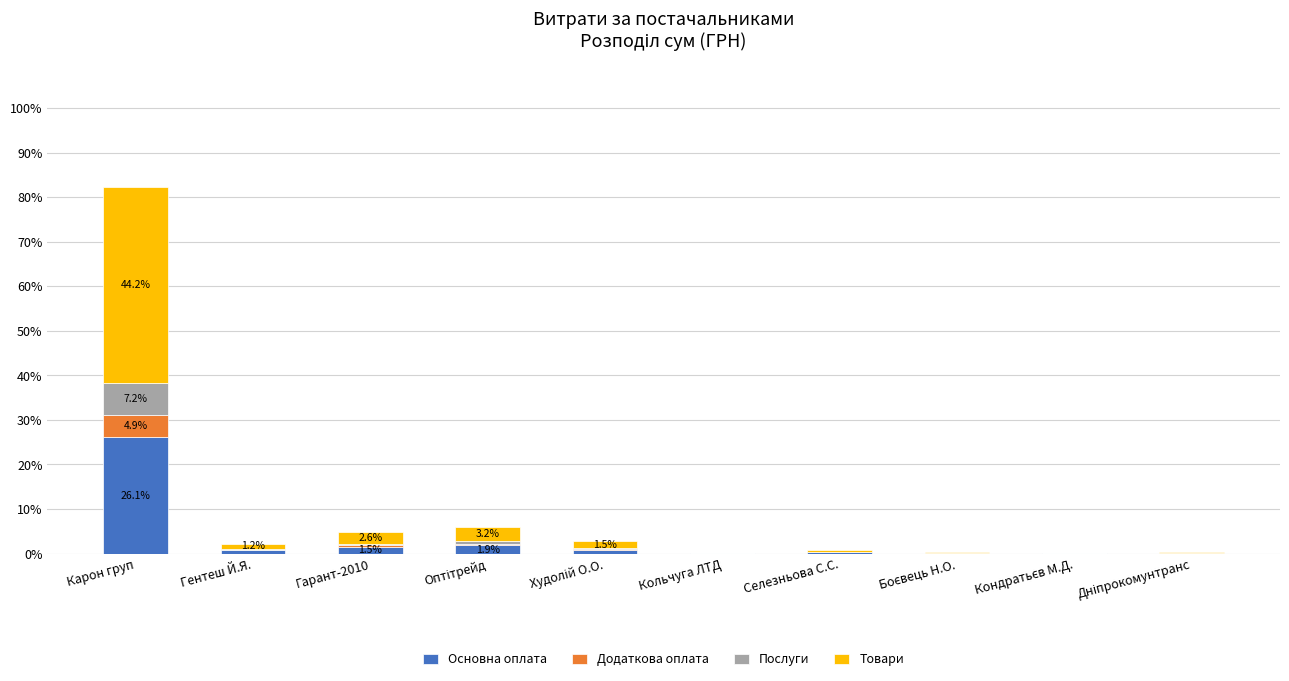

The Основна оплата series shows 1.5 at Гарант-2010. True or false?

True